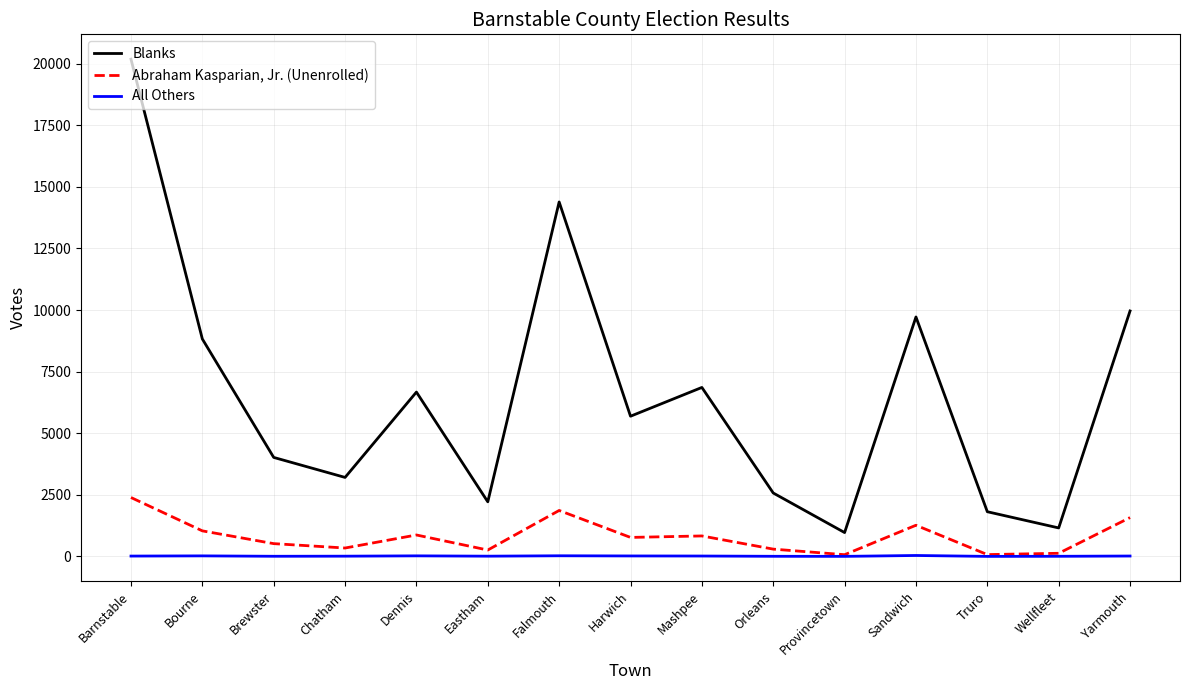

Which series has the widest spread of values?

Blanks